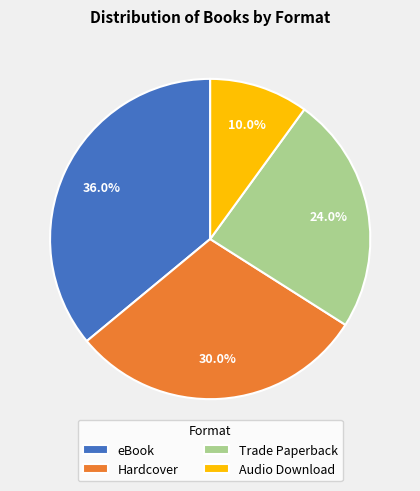

What percentage do Hardcover and Audio Download together represent?

40.0%